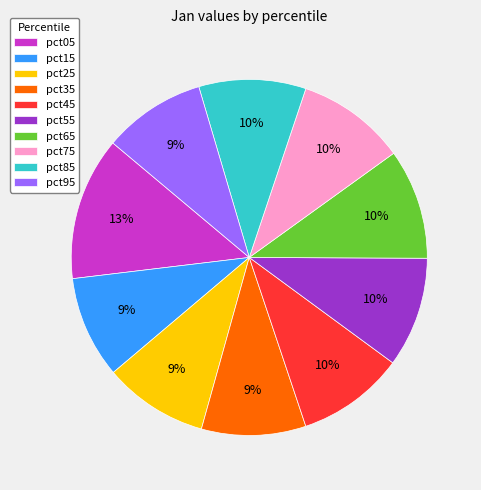

What percentage is the pct15 slice, to the nearest percent?

9%